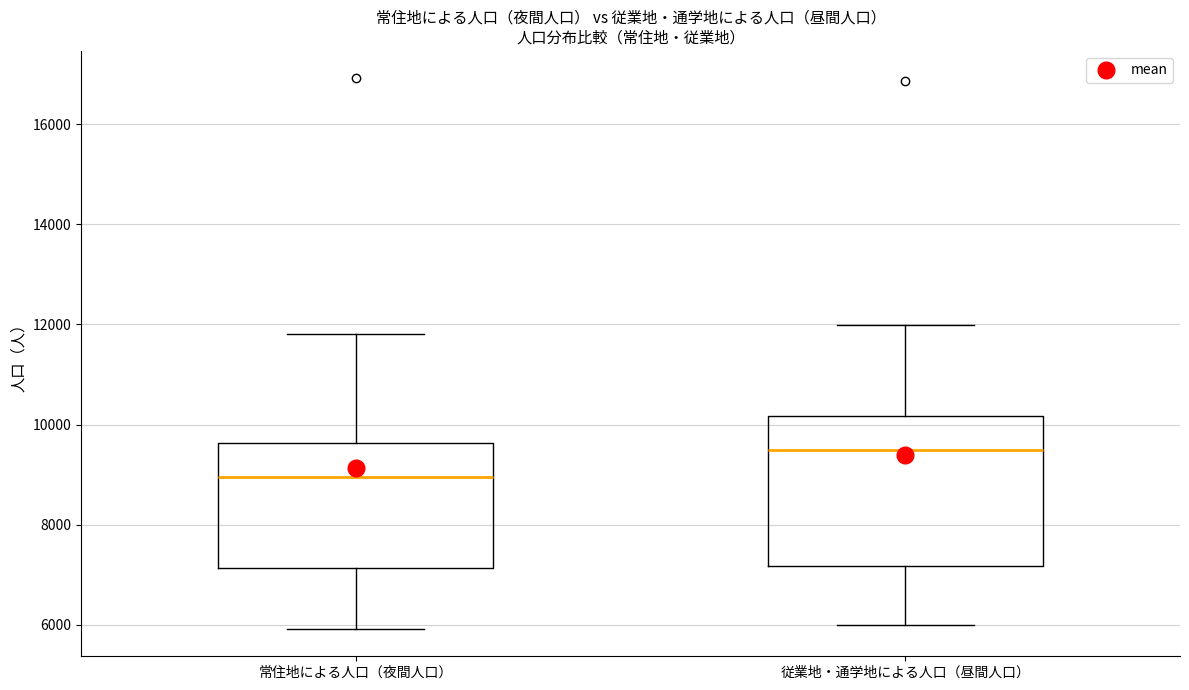

Which box has the highest median line?

従業地・通学地による人口（昼間人口）